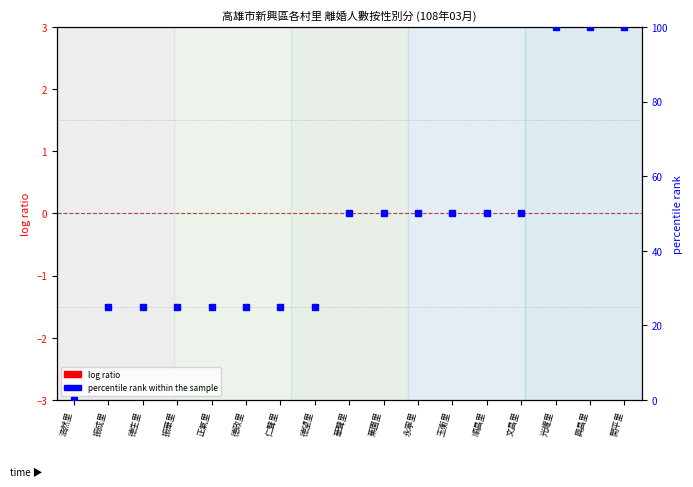

Rank the series at 玉衡里 from lowest to highest value.

log ratio, percentile rank within the sample